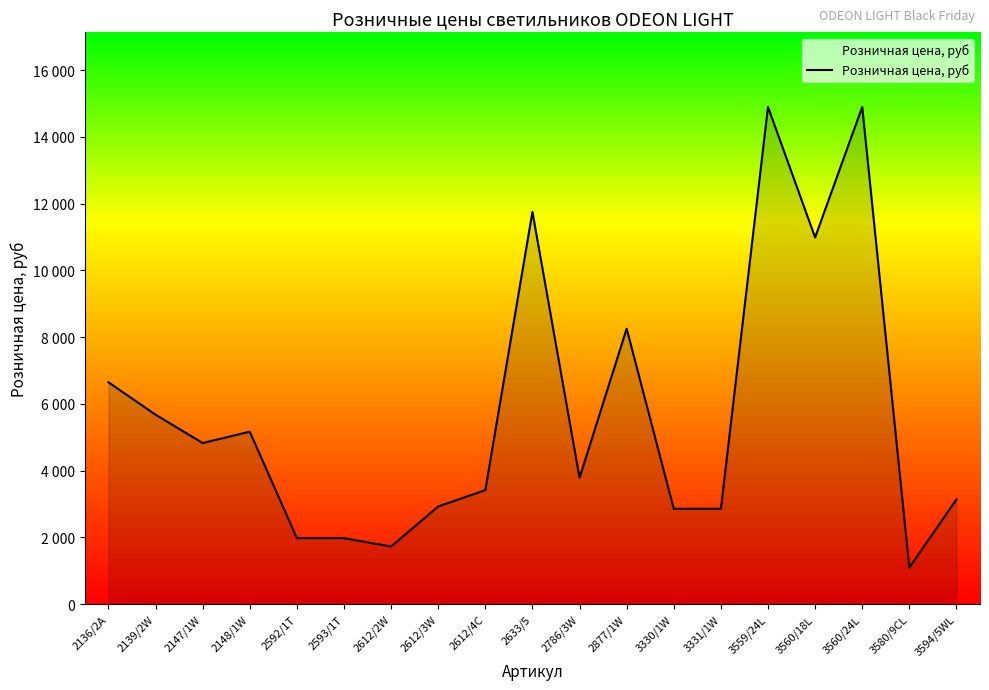

Reading right to left, list all the values displayed in this chart.

3594/5WL=3140	3580/9CL=1100	3560/24L=14900	3560/18L=10990	3559/24L=14900	3331/1W=2860	3330/1W=2860	2877/1W=8256	2786/3W=3790	2633/5=11756	2612/4C=3420	2612/3W=2930	2612/2W=1730	2593/1T=1980	2592/1T=1980	2148/1W=5170	2147/1W=4830	2139/2W=5680	2136/2A=6650